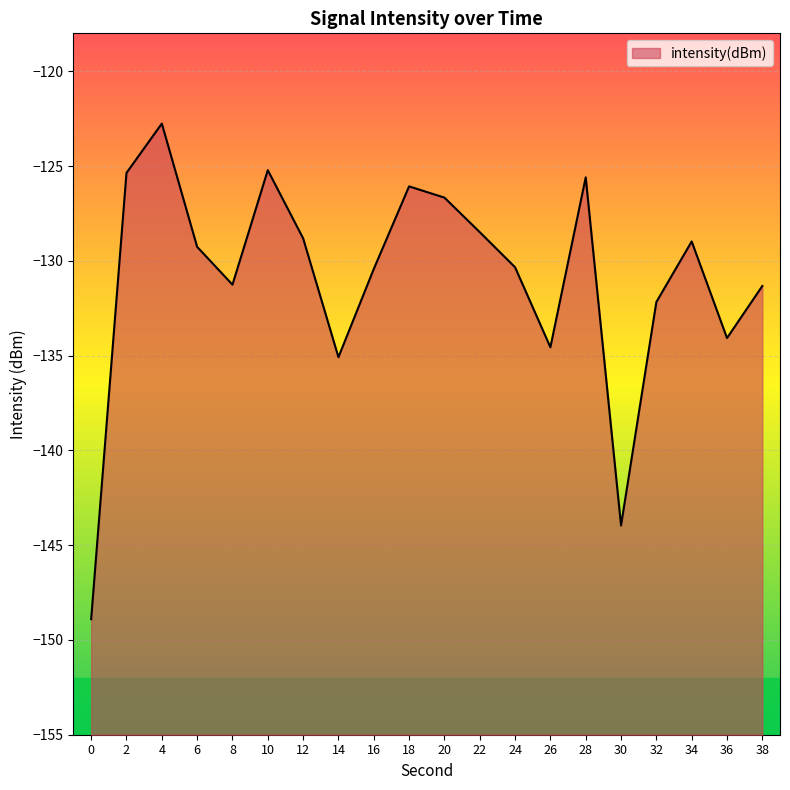

How many points are higher than both their immediate neighbors (excluding endpoints)?

5